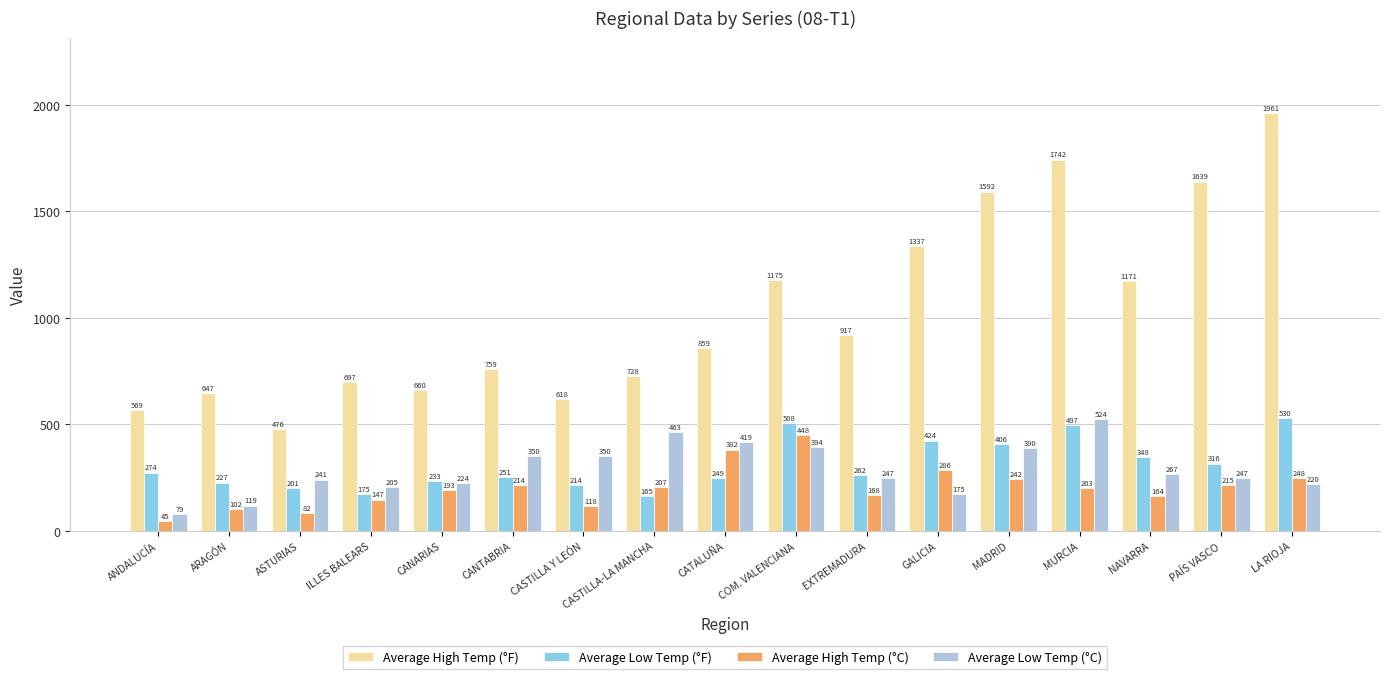

Between ASTURIAS and PAÍS VASCO, which series saw the biggest shift?

Average High Temp (°F)